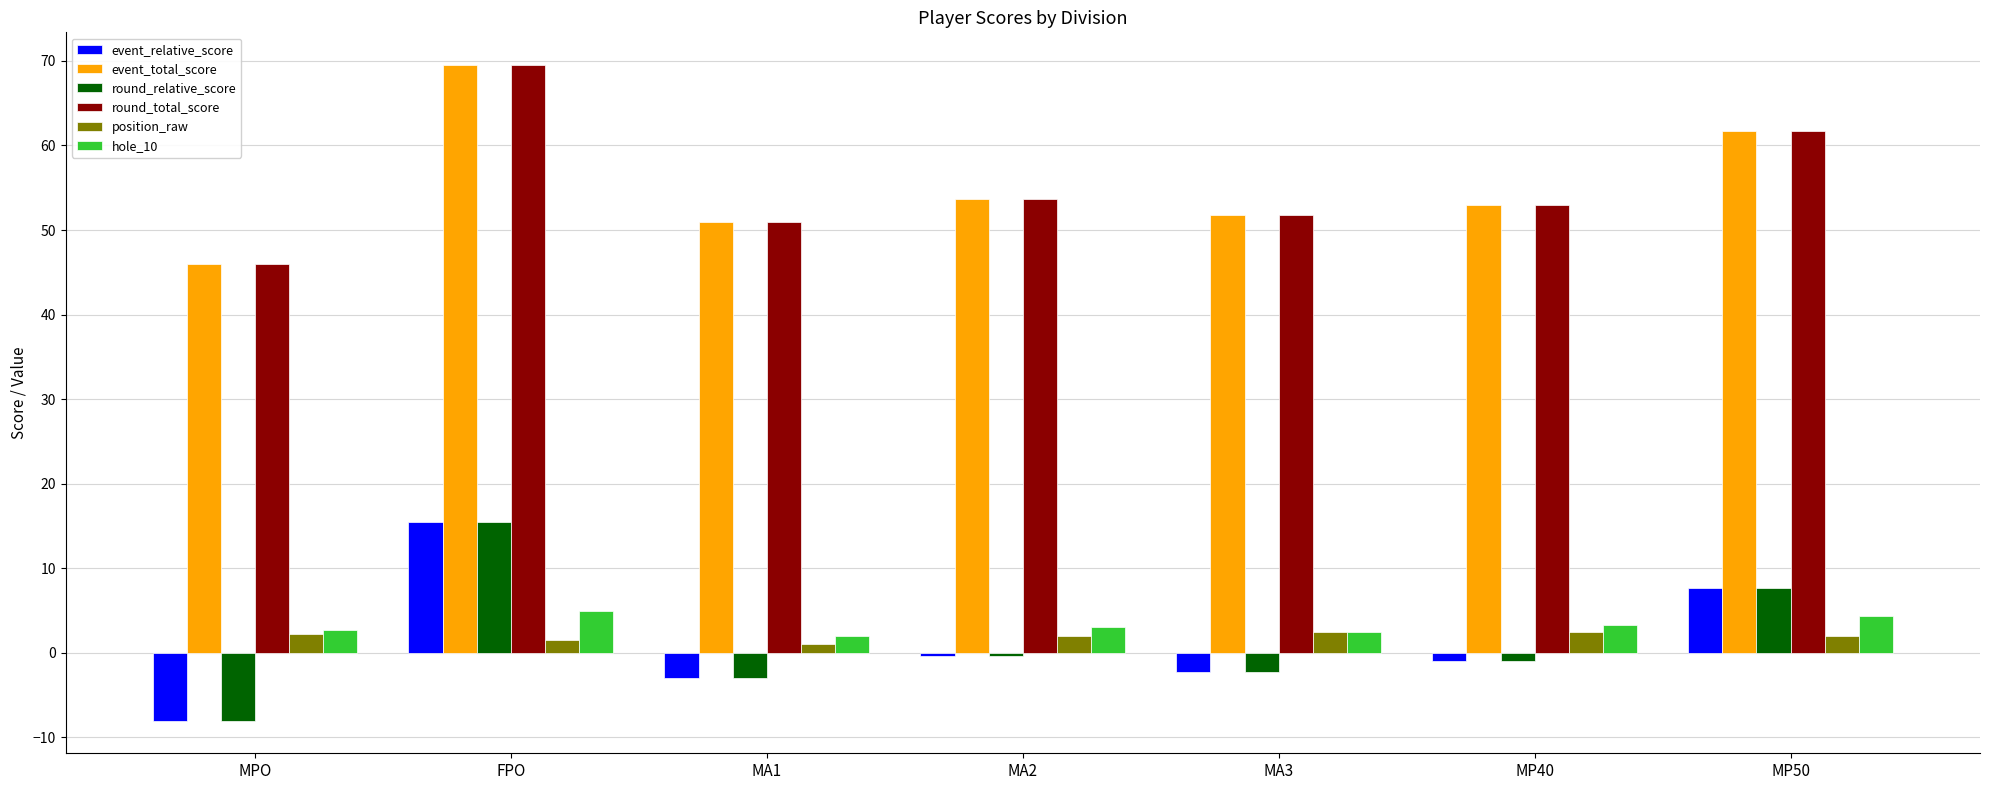

Where does the round_relative_score series first go above -1?

FPO